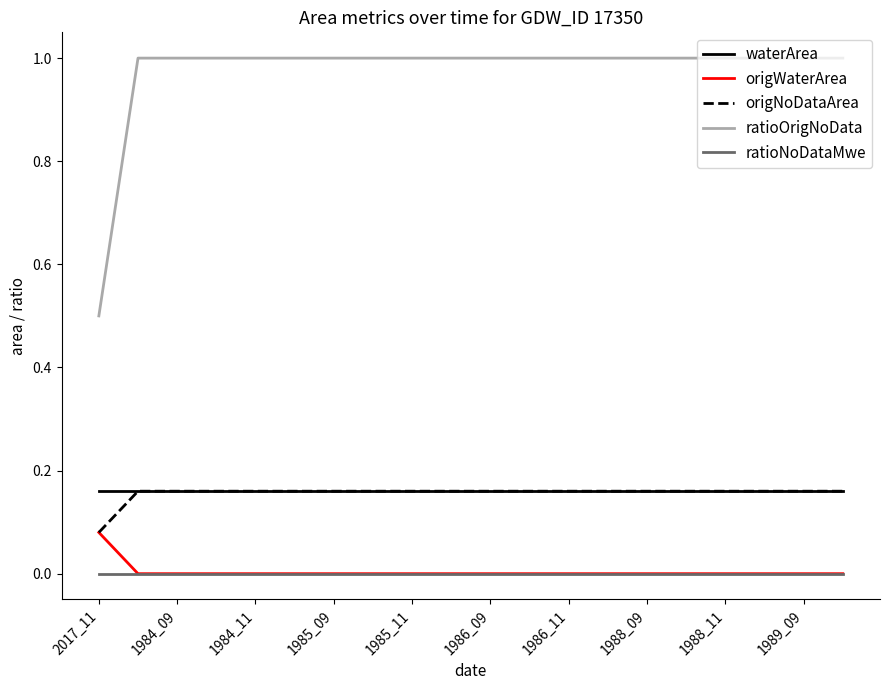

What is the highest value of the ratioOrigNoData series?

1.0